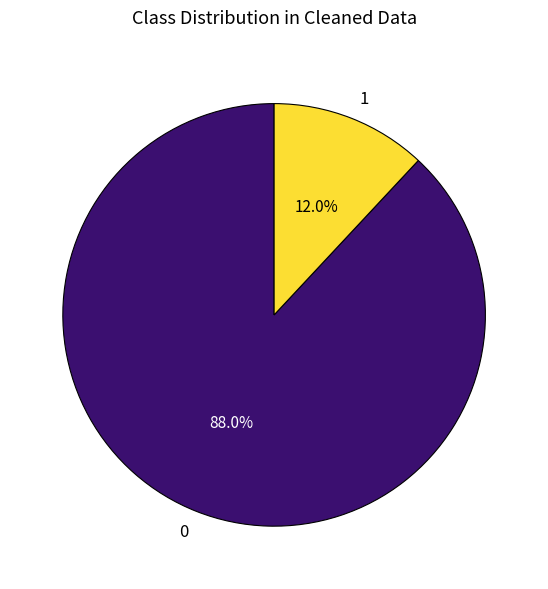

Is there a majority slice in this chart?

Yes